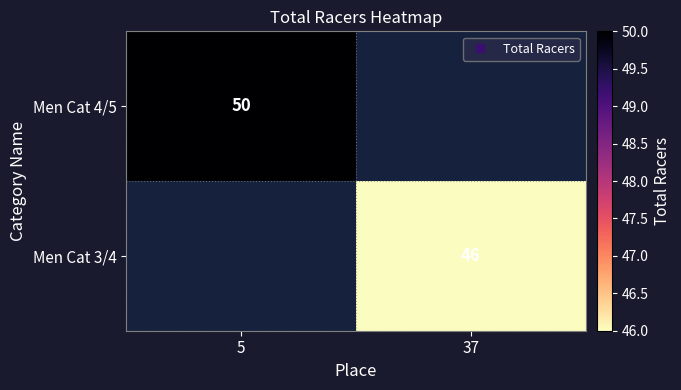

Rank the categories by Men Cat 4/5 value from highest to lowest.

5, 37